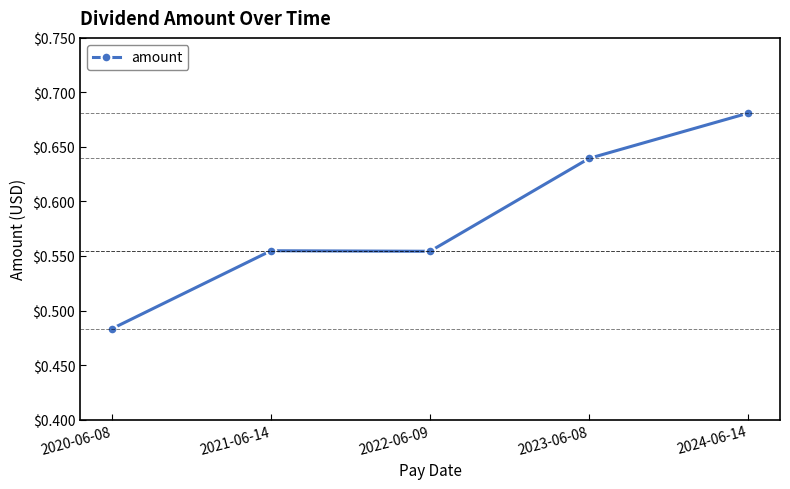

Where is the data nearest to the value 0?

2020-06-08